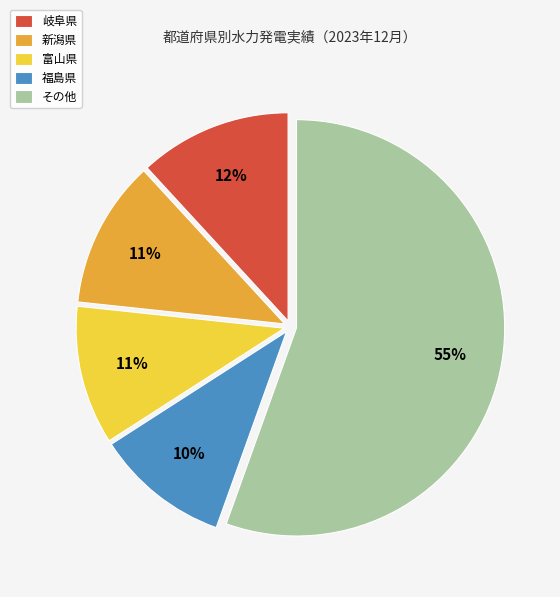

What is the largest slice in the pie chart?

その他